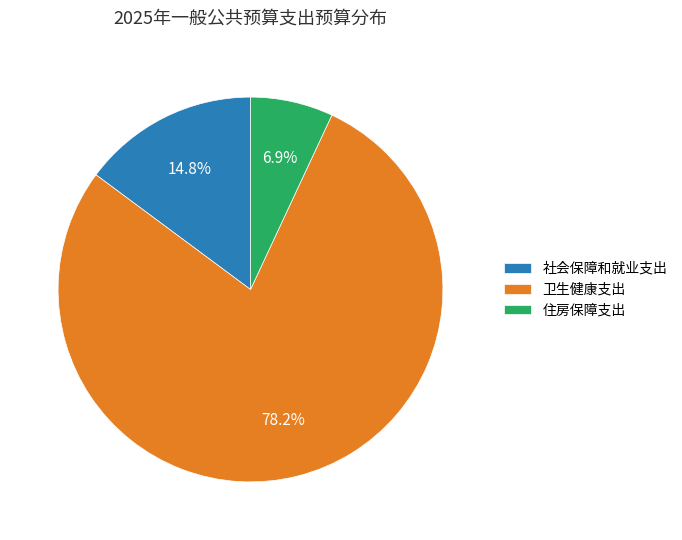

The 住房保障支出 slice represents 15% of the pie. True or false?

False